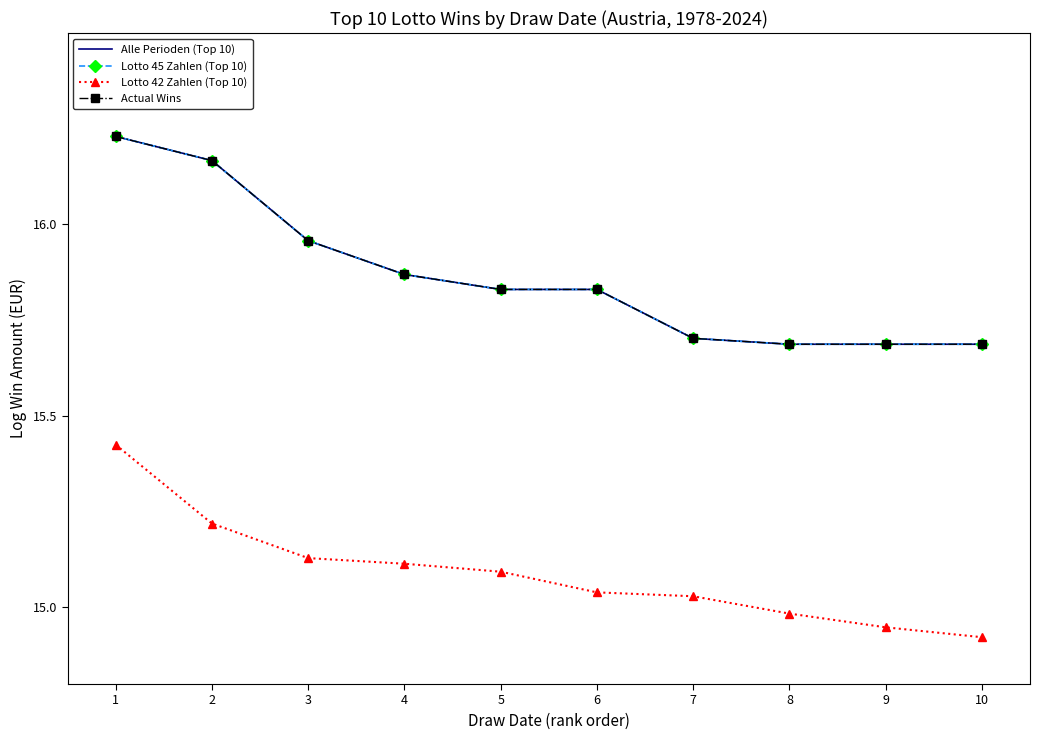

Between 2 and 4, which series saw the biggest shift?

Alle Perioden (Top 10)